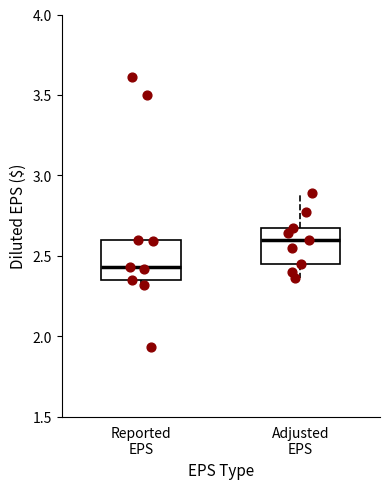

Where is the lower edge of the box for Reported EPS on the y-axis? The values are not printed on the chart, so give them approximately, as read against the axis.

2.35